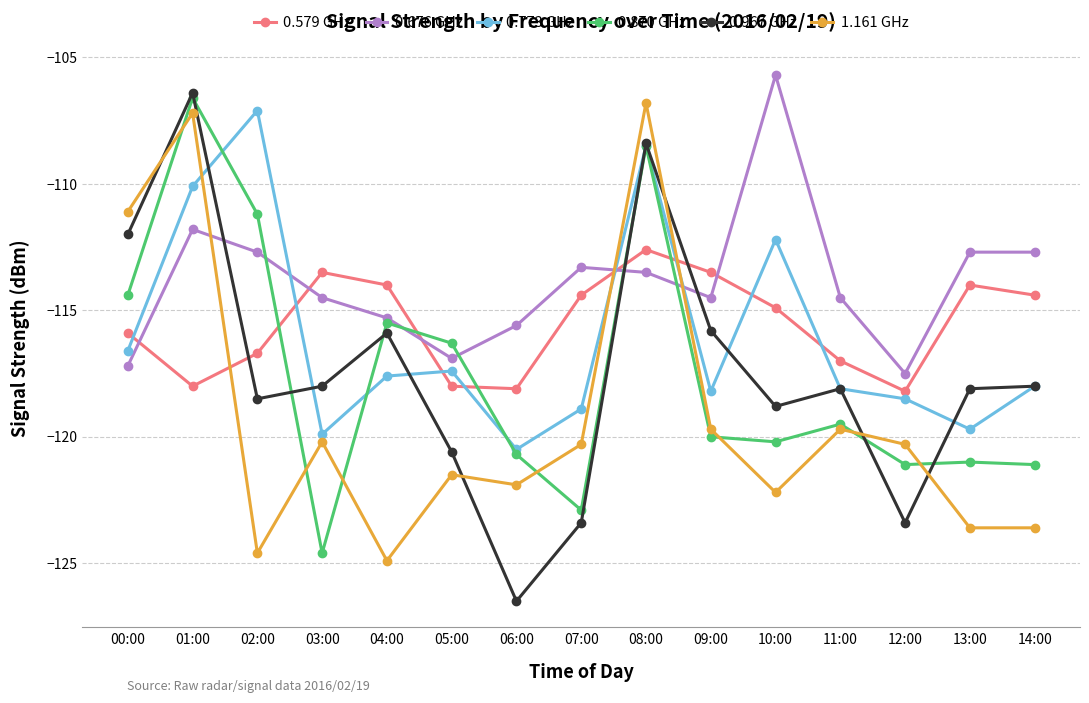

What is the value of the 1.161 GHz point at the 5th from the left?

-124.9